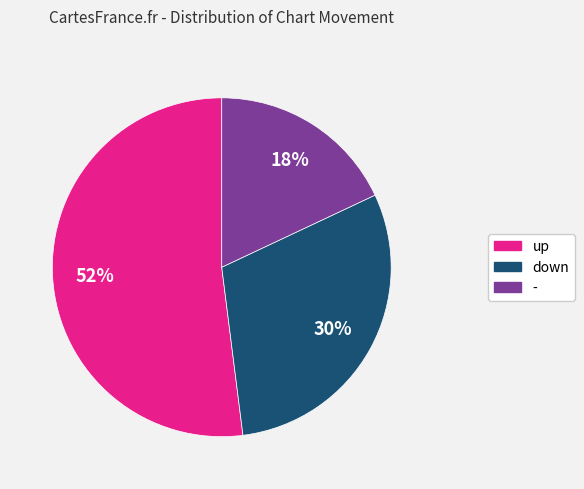

What is the smallest slice in the pie chart?

-